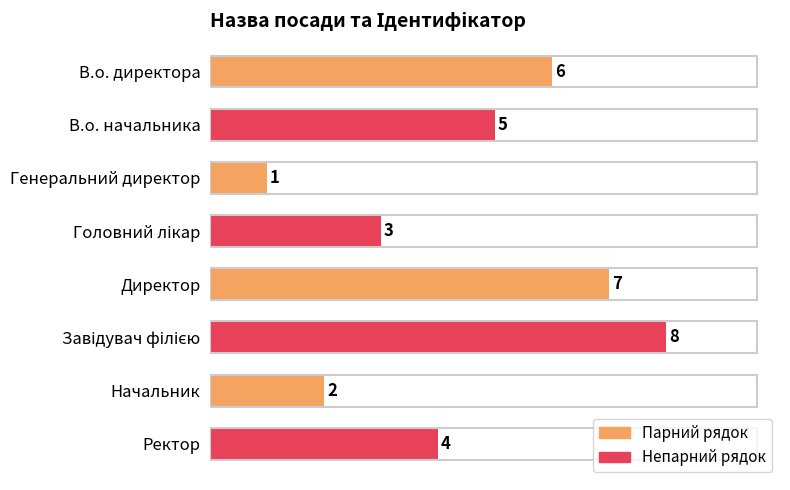

Which has a higher value, В.о. директора or Генеральний директор?

В.о. директора